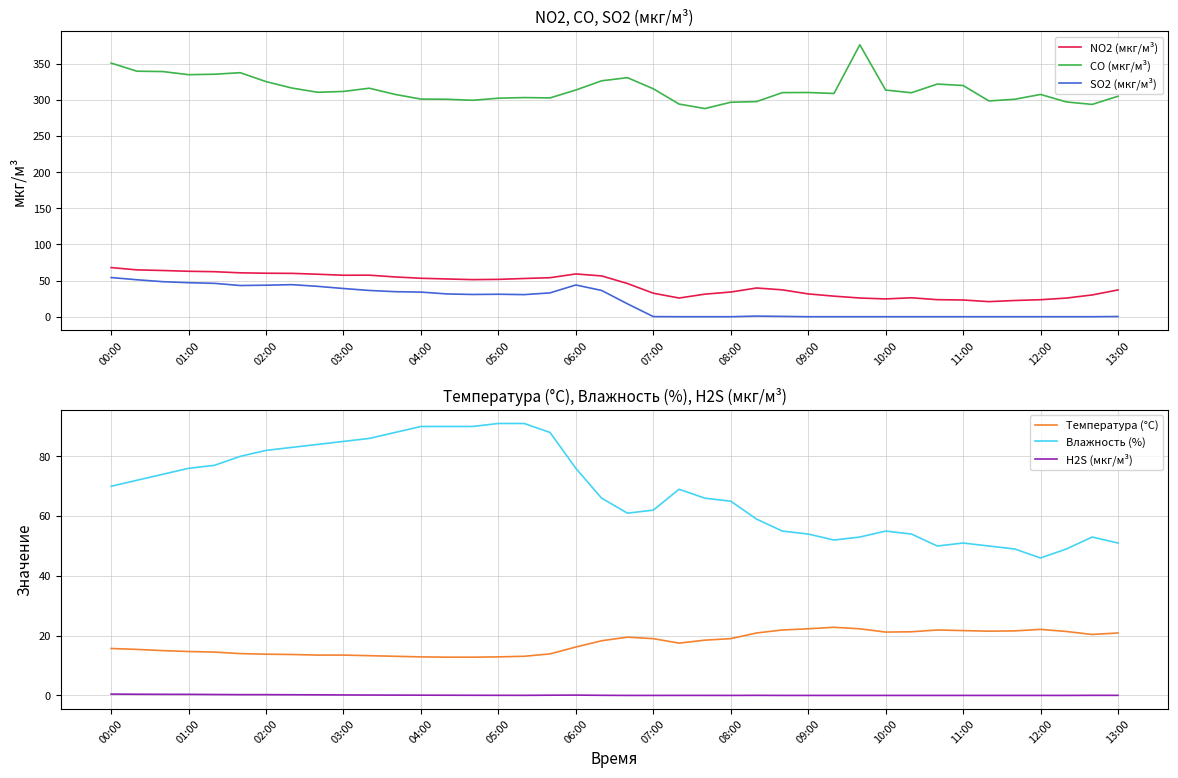

What is the average value of the CO (мкг/м³) series?

314.3